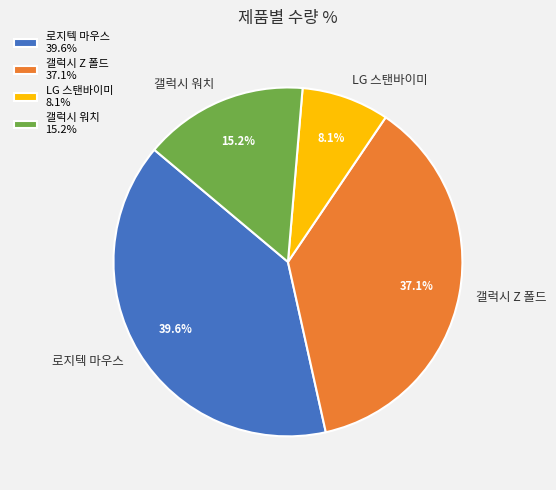

How many slices are in this pie chart?

4